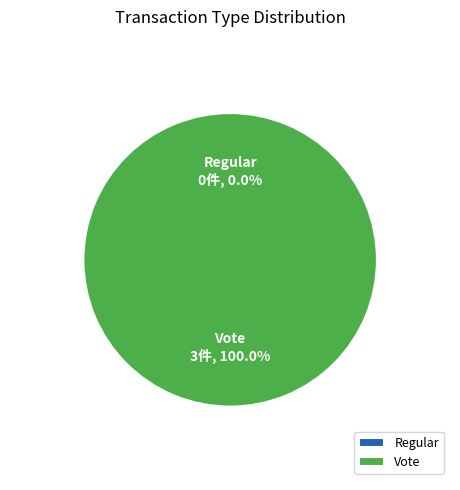

What percentage do Vote and Regular together represent?

100.0%